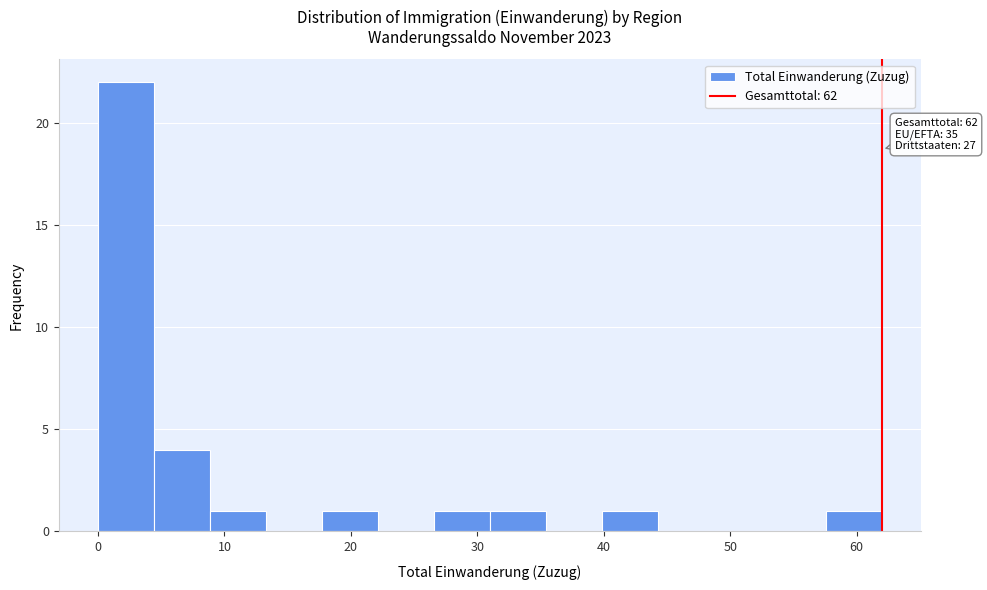

Which range on the x-axis has the tallest bar?

0 to 4